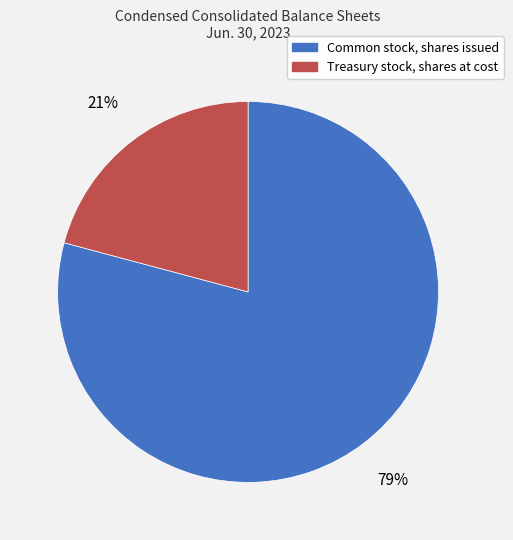

Does any single category account for the majority?

Yes